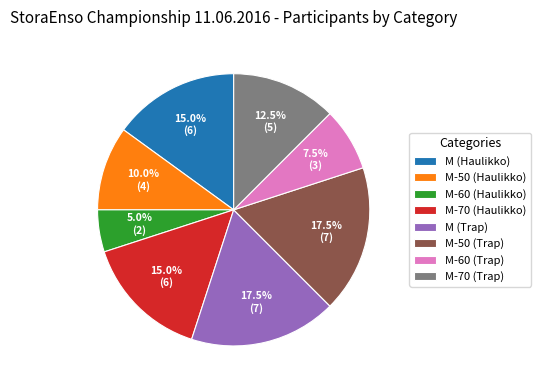

Between M (Haulikko) and M-60 (Trap), which is larger?

M (Haulikko)